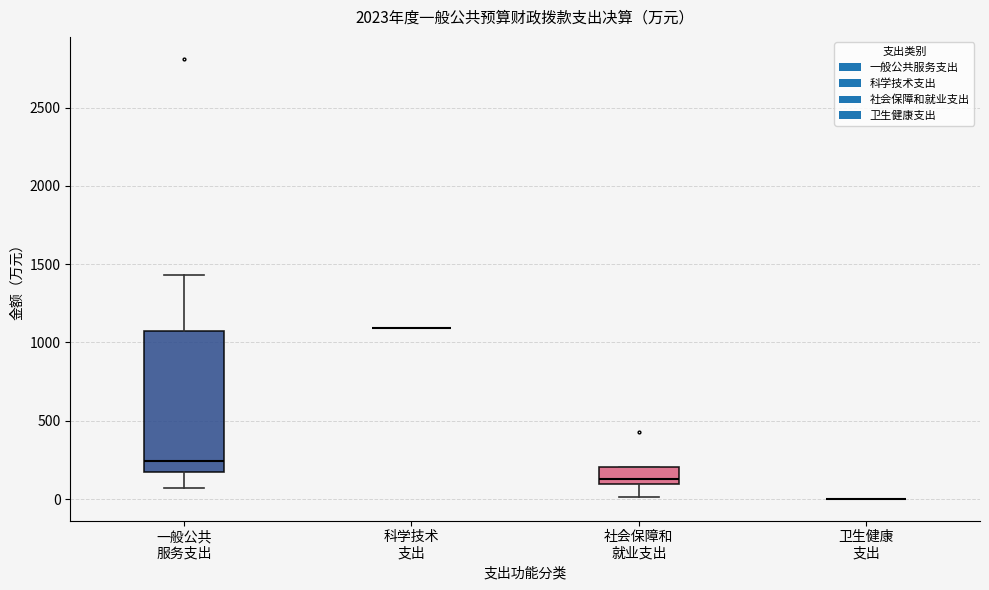

Reading left to right, read every box against the y-axis: the position of its median line, the range the box covers, and the ends of its whiskers. The values are not printed on the chart, so give them approximately, as read against the axis.

一般公共 服务支出: median 250, box 150 to 1050, whiskers 50 to 1450
科学技术 支出: box collapsed to a line at 1100, whiskers 1100 to 1100
社会保障和 就业支出: median 150, box 100 to 200, whiskers 0 to 200
卫生健康 支出: box collapsed to a line at 0, whiskers 0 to 0